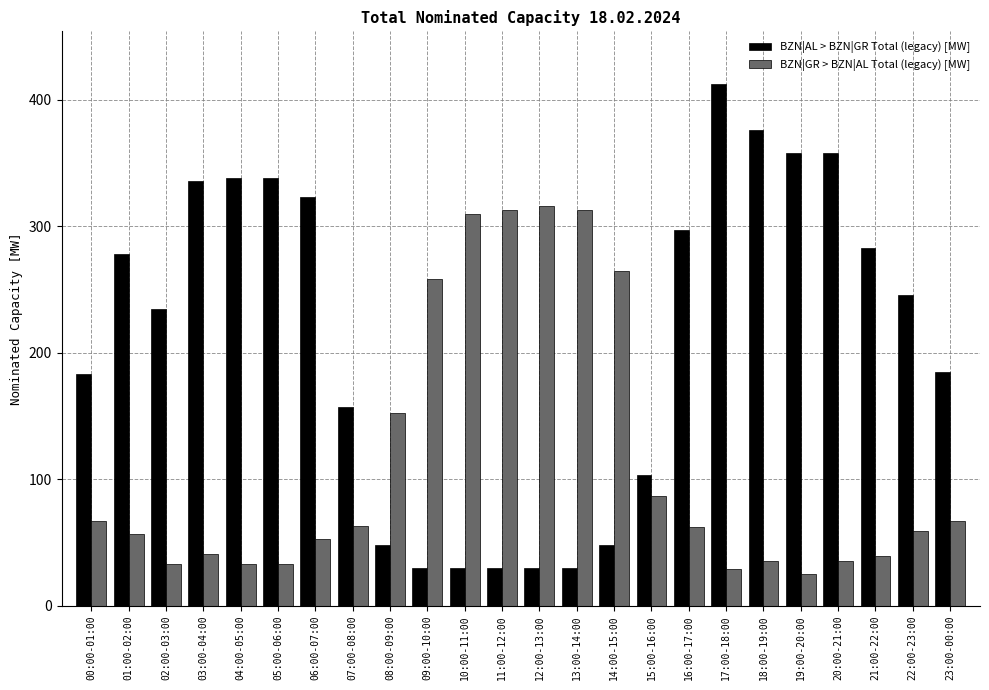

List the series in order of their peak value, highest first.

BZN|AL > BZN|GR Total (legacy) [MW], BZN|GR > BZN|AL Total (legacy) [MW]